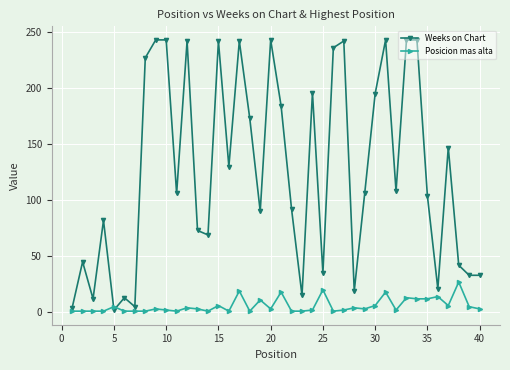

At how many categories does at least one series exceed 234?

11